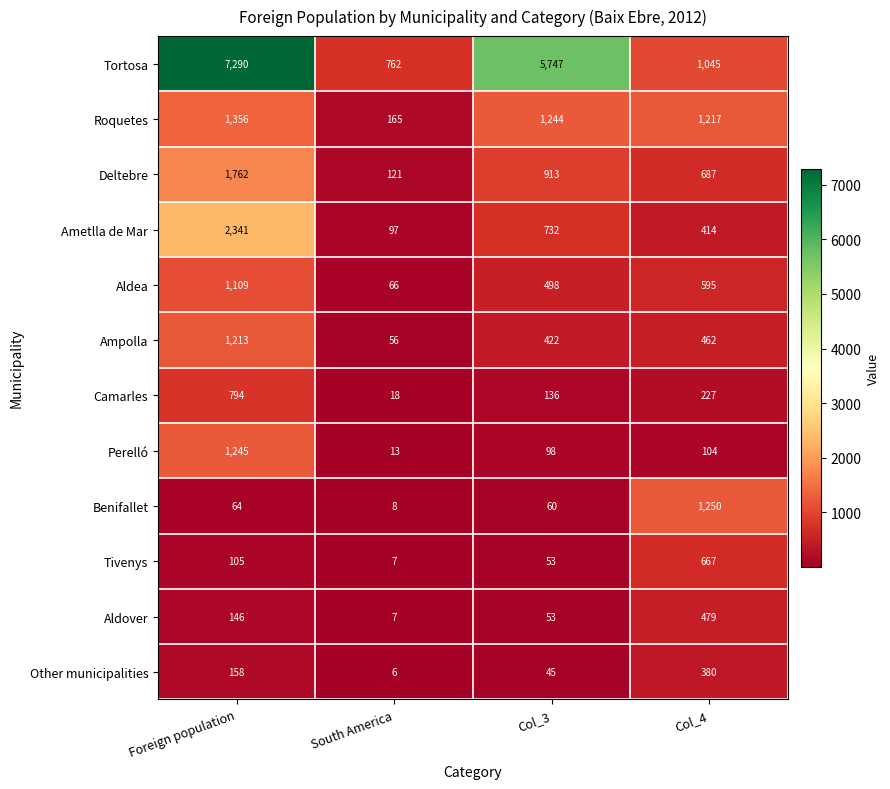

Which label corresponds to the smallest value in the chart?

South America